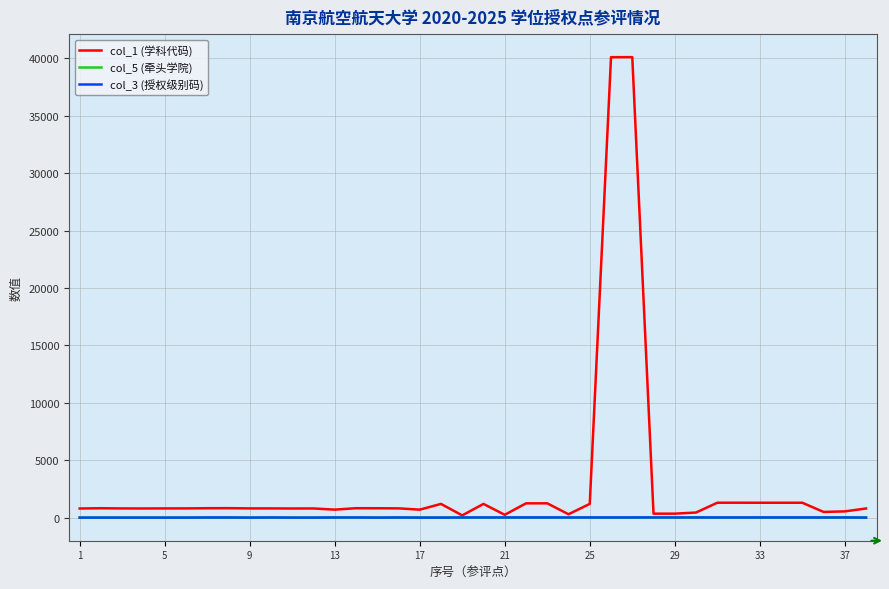

Which series has the widest spread of values?

col_1 (学科代码)